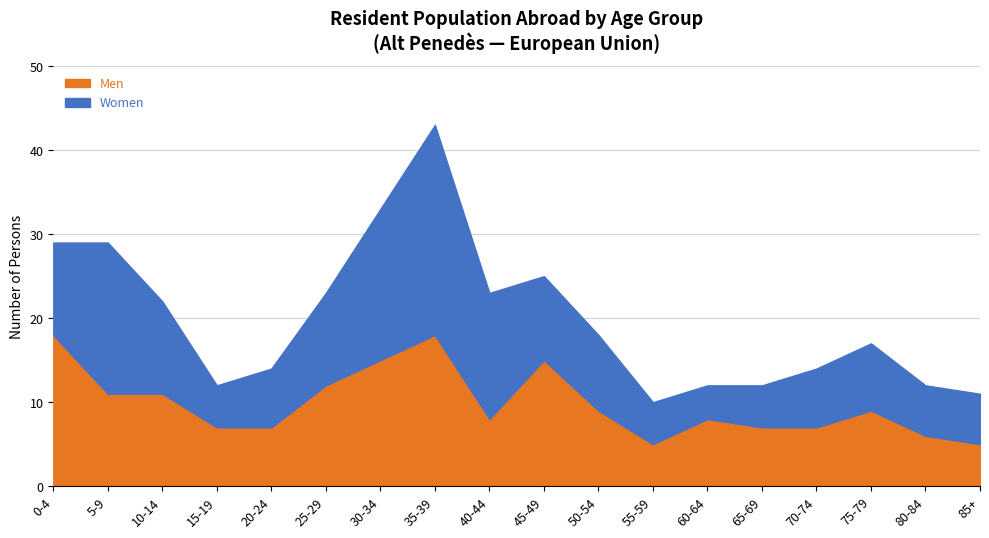

At how many categories does at least one series exceed 23?

1